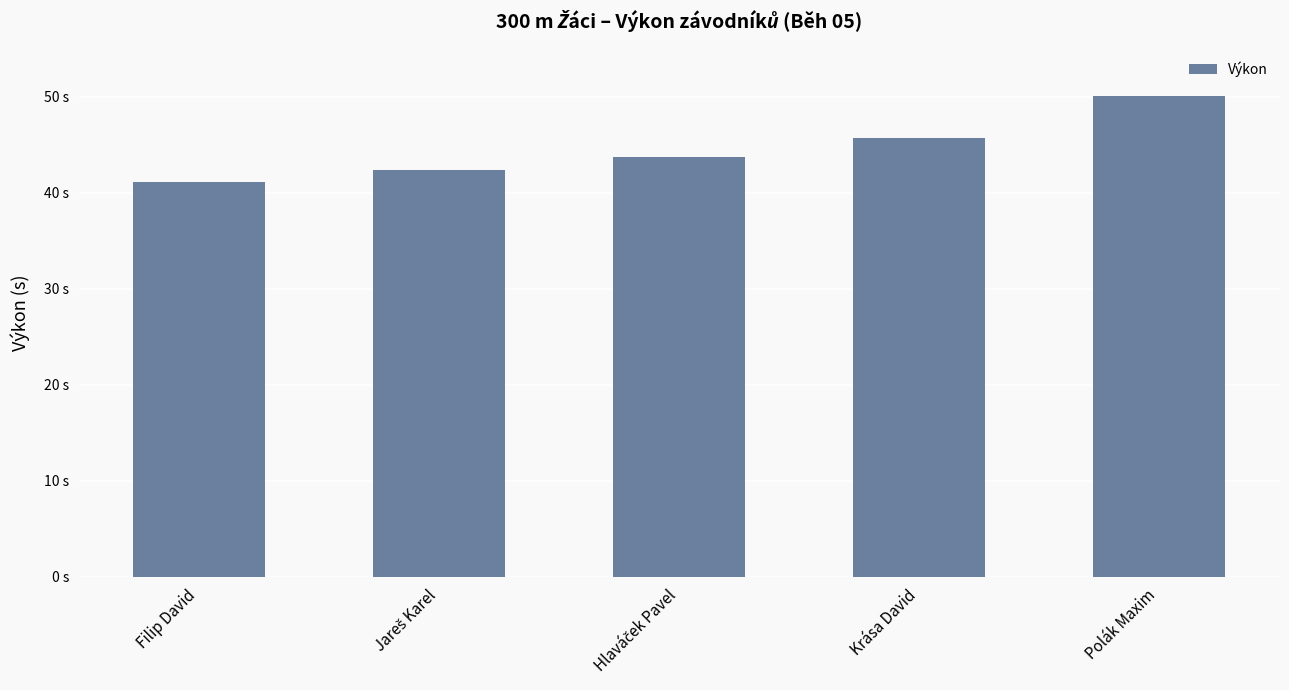

What is the difference between the second highest and second lowest values?

3.3